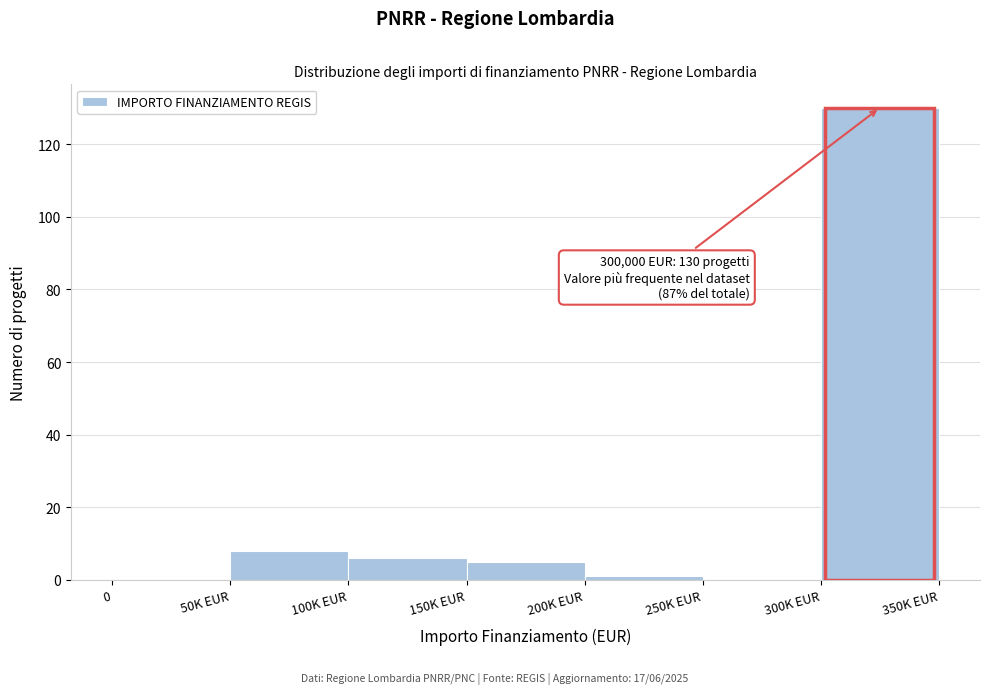

Reading right to left, extract all data points from this chart.

300K EUR=130	250K EUR=0	200K EUR=1	150K EUR=5	100K EUR=6	50K EUR=8	0=0